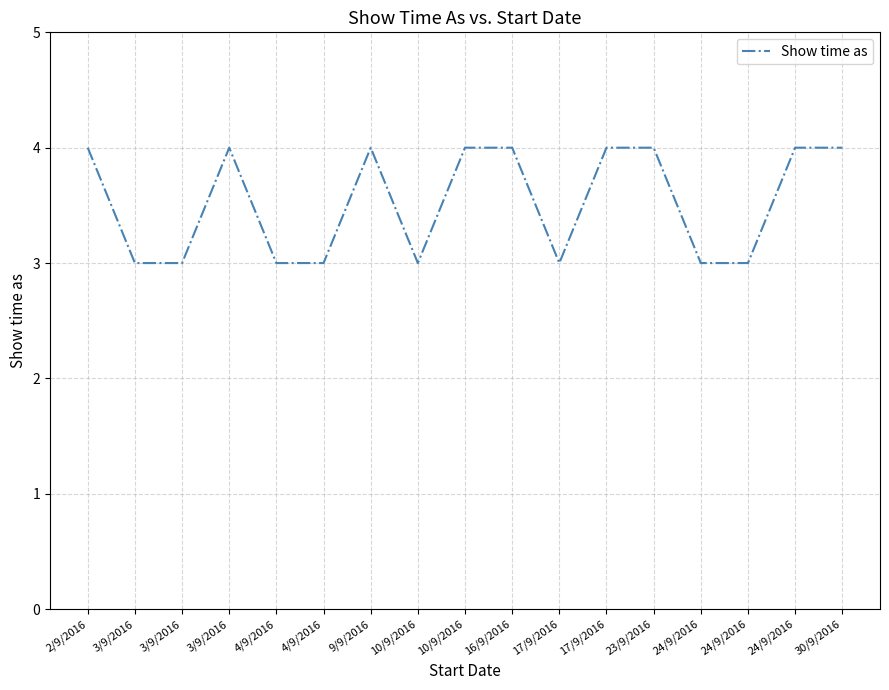

How many points are higher than both their immediate neighbors (excluding endpoints)?

2